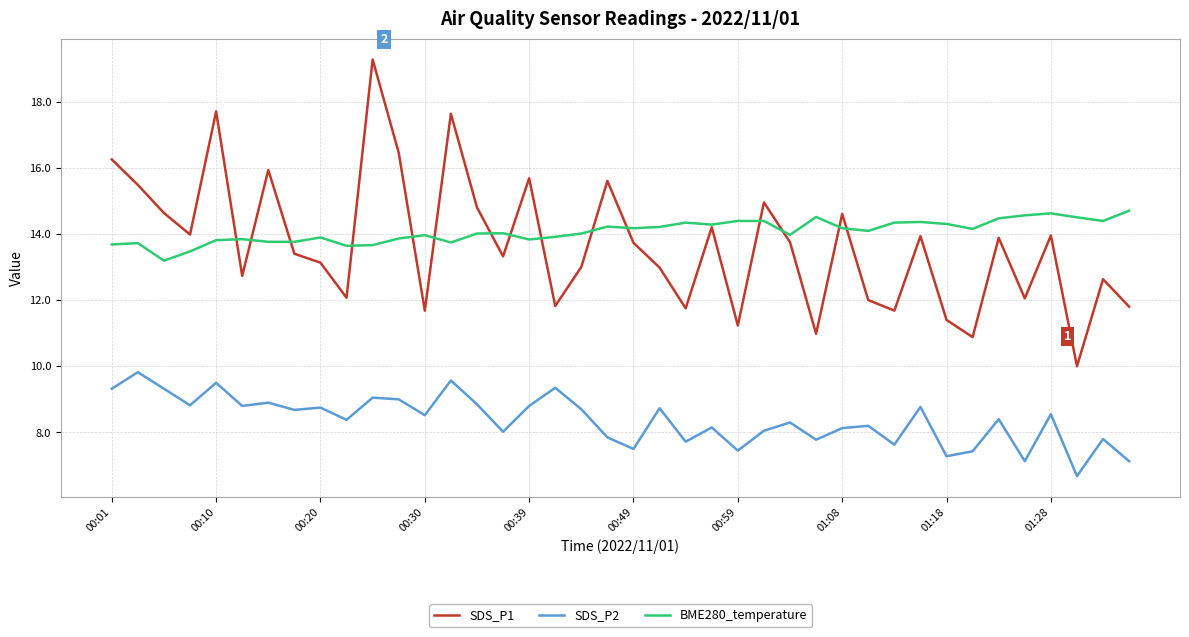

What is the highest value of the BME280_temperature series?

14.7